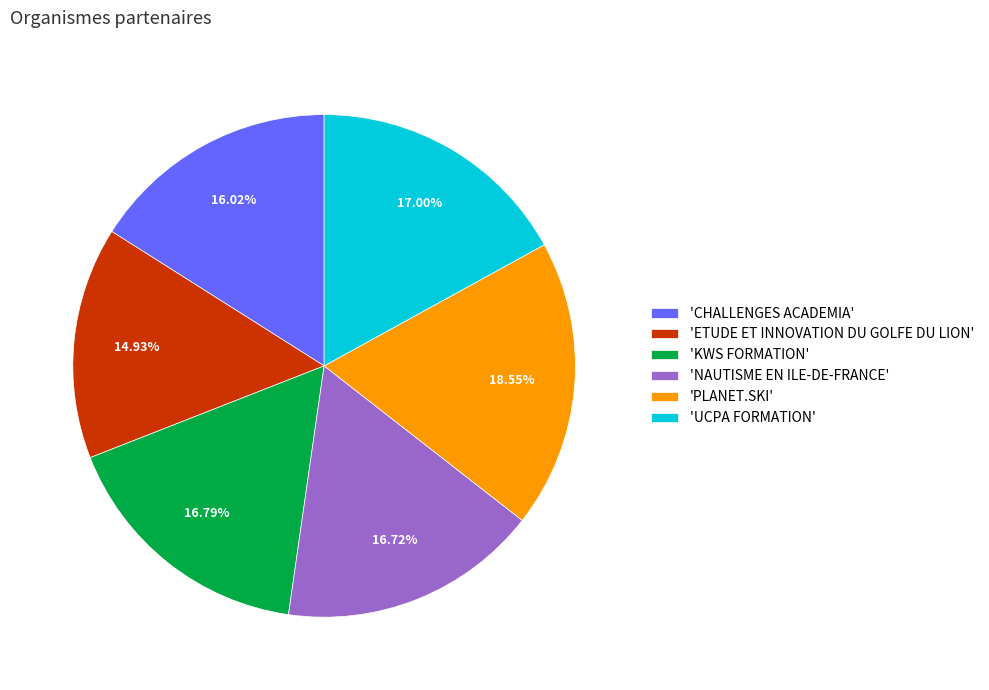

Is 'CHALLENGES ACADEMIA' the majority of the pie?

No